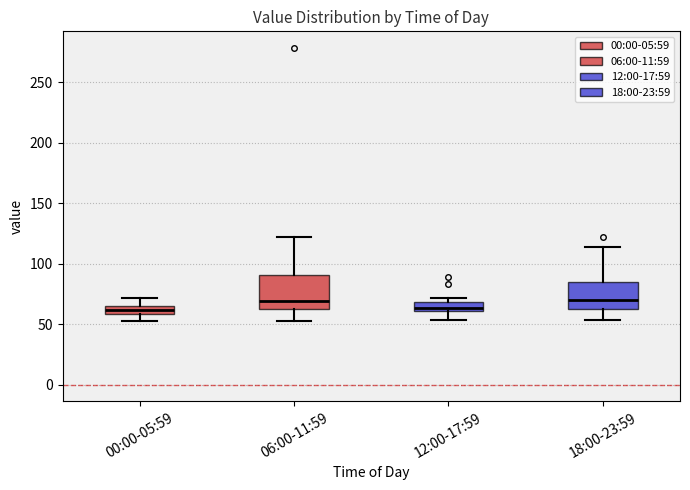

Where does the median line of the box for 12:00-17:59 sit on the y-axis? The values are not printed on the chart, so give them approximately, as read against the axis.

65